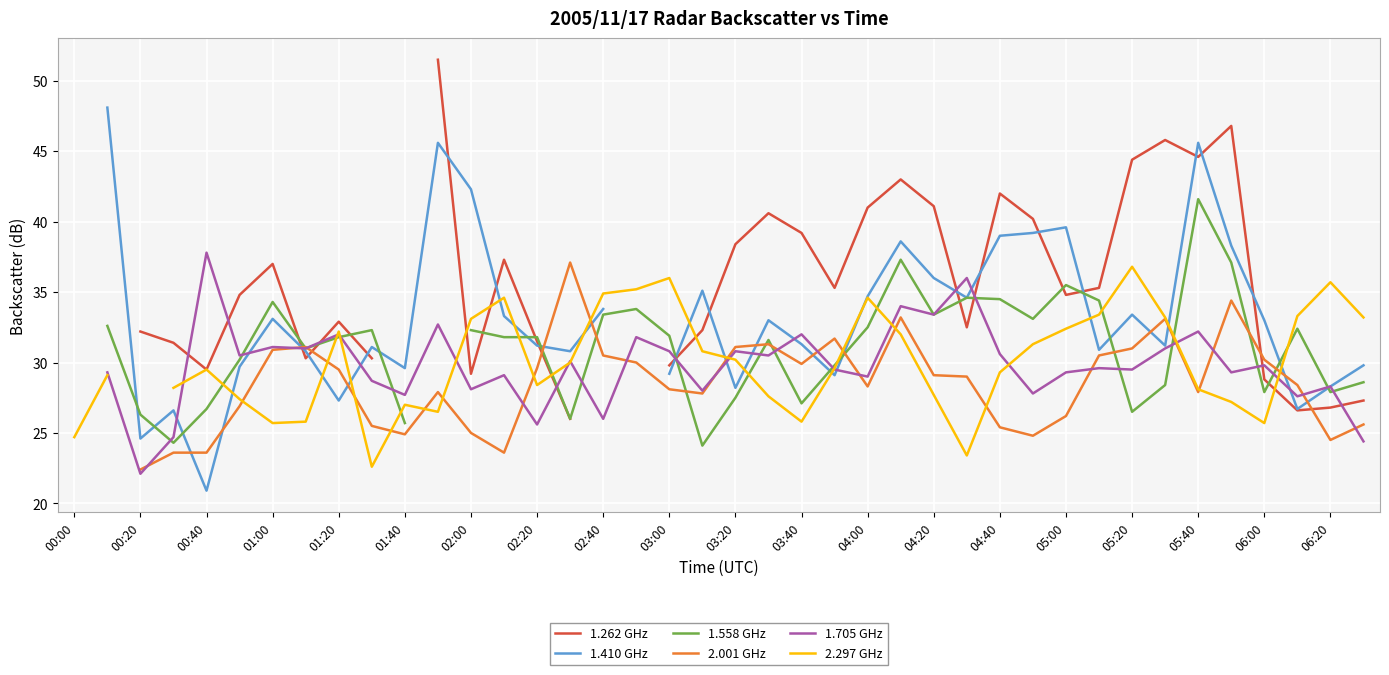

After their last crossing, which series has the higher values: 2.001 GHz or 1.262 GHz?

1.262 GHz